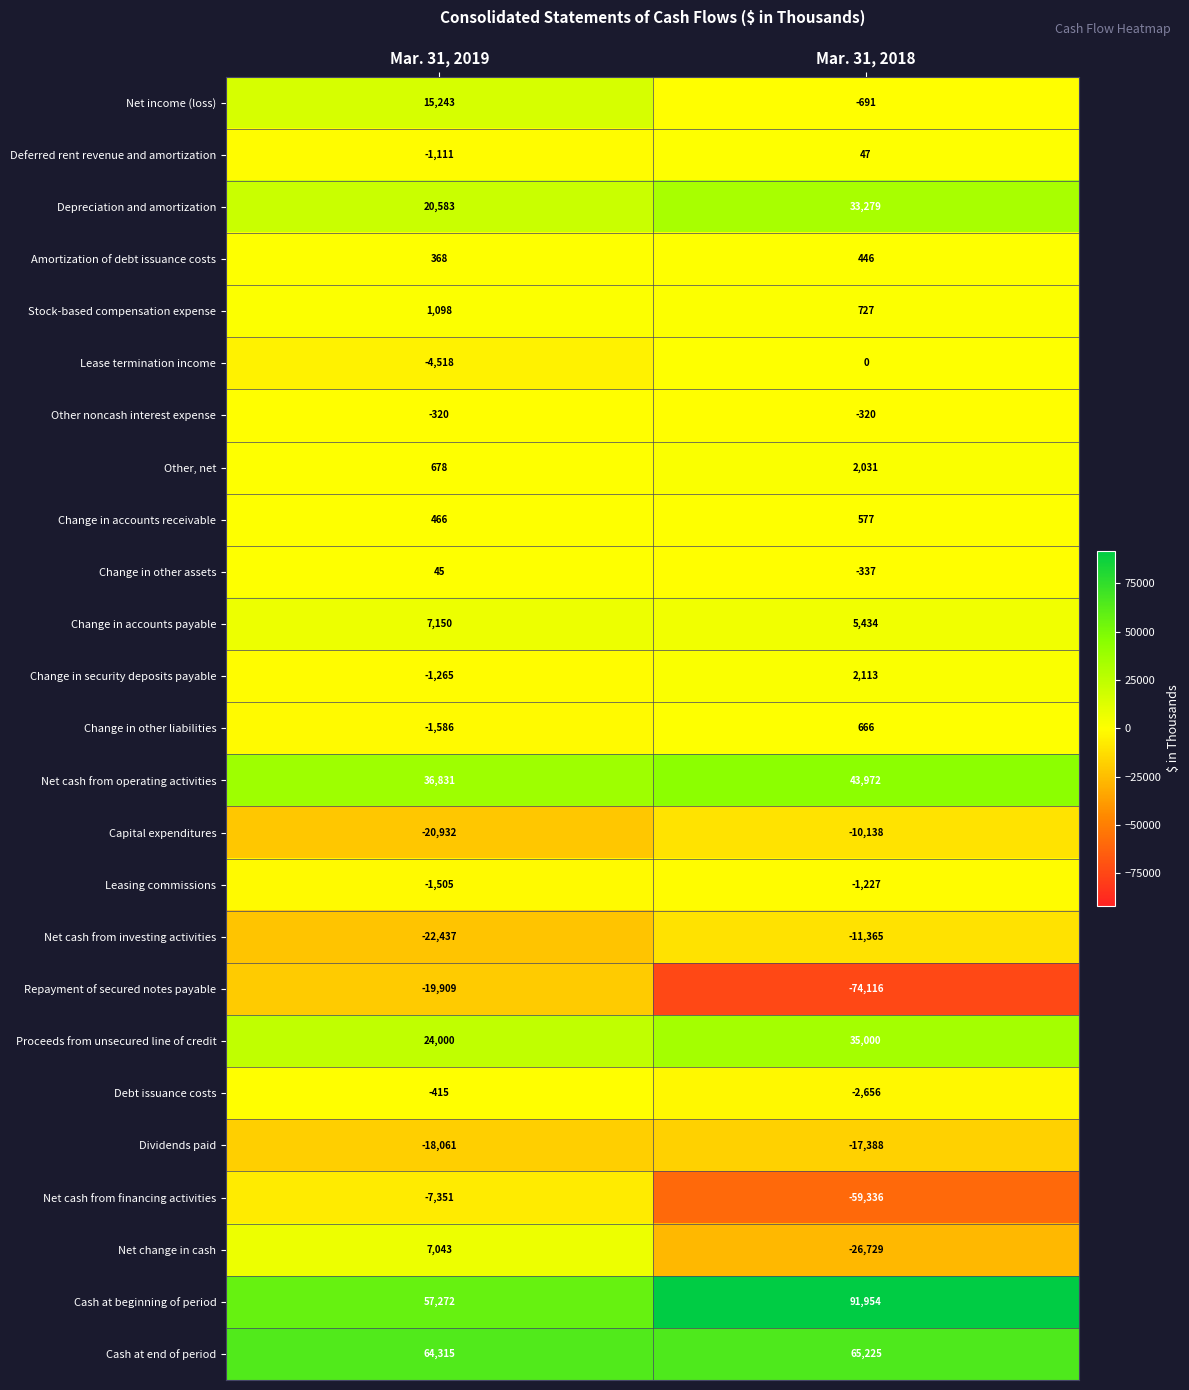

What is the minimum value for Net cash from operating activities?

36831